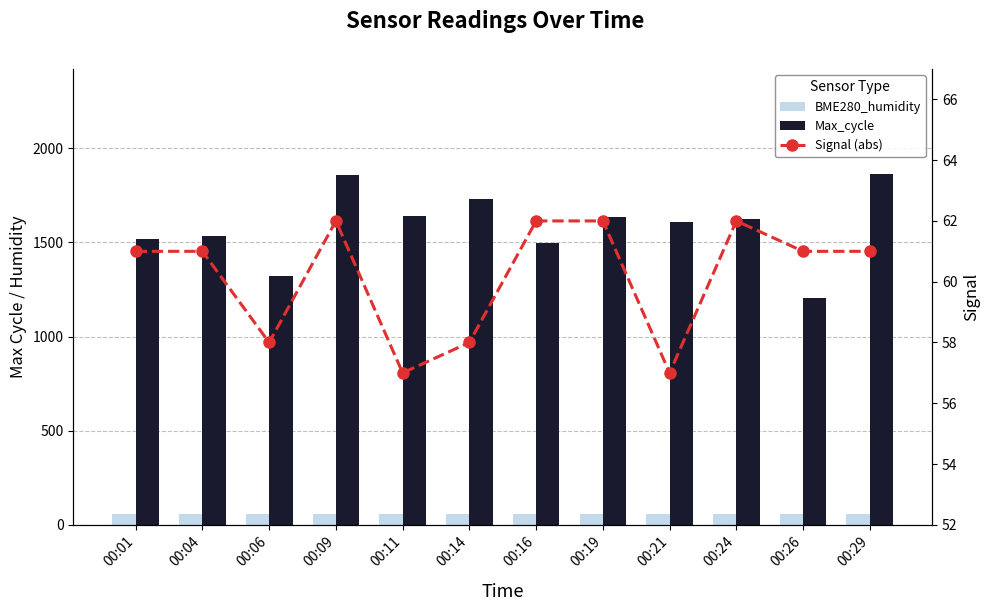

Are the bars horizontal?

No